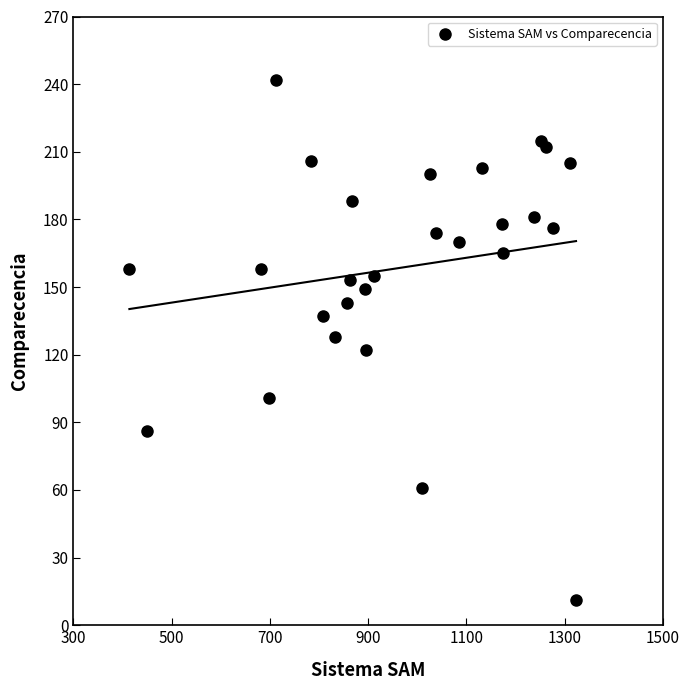

What is the range of X values (max minus min)?

909